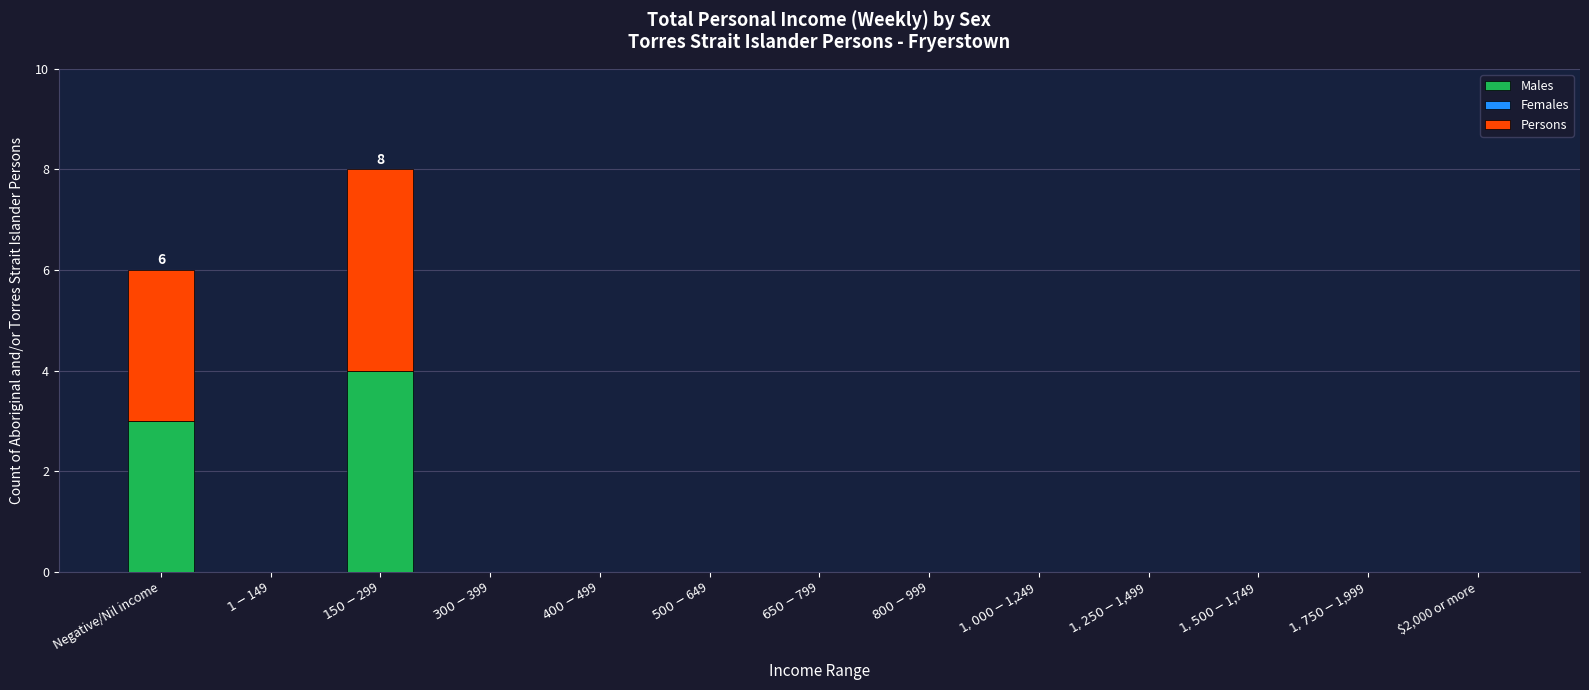

What is the sum of all Males values?

7